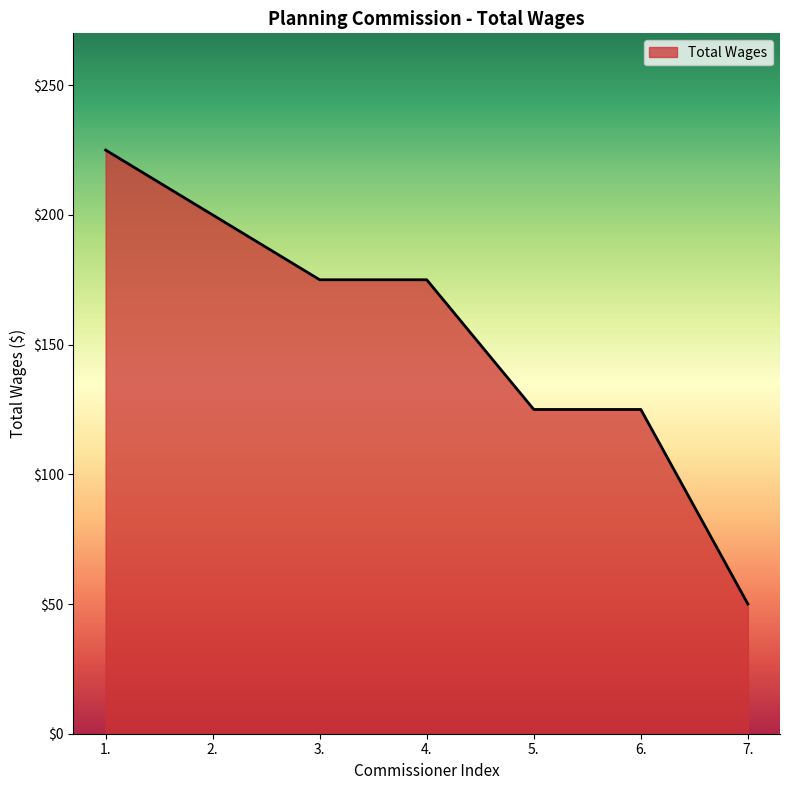

Reading right to left, transcribe all the data shown in this chart.

50	125	125	175	175	200	225